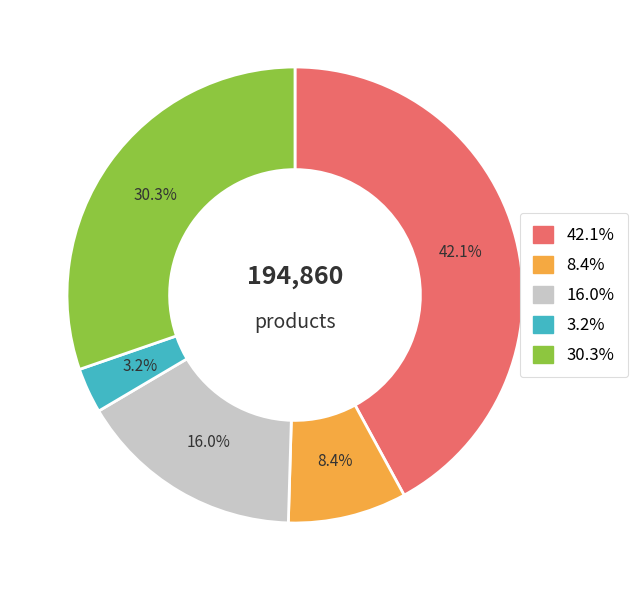

Is there any slice that represents more than half of the pie?

No